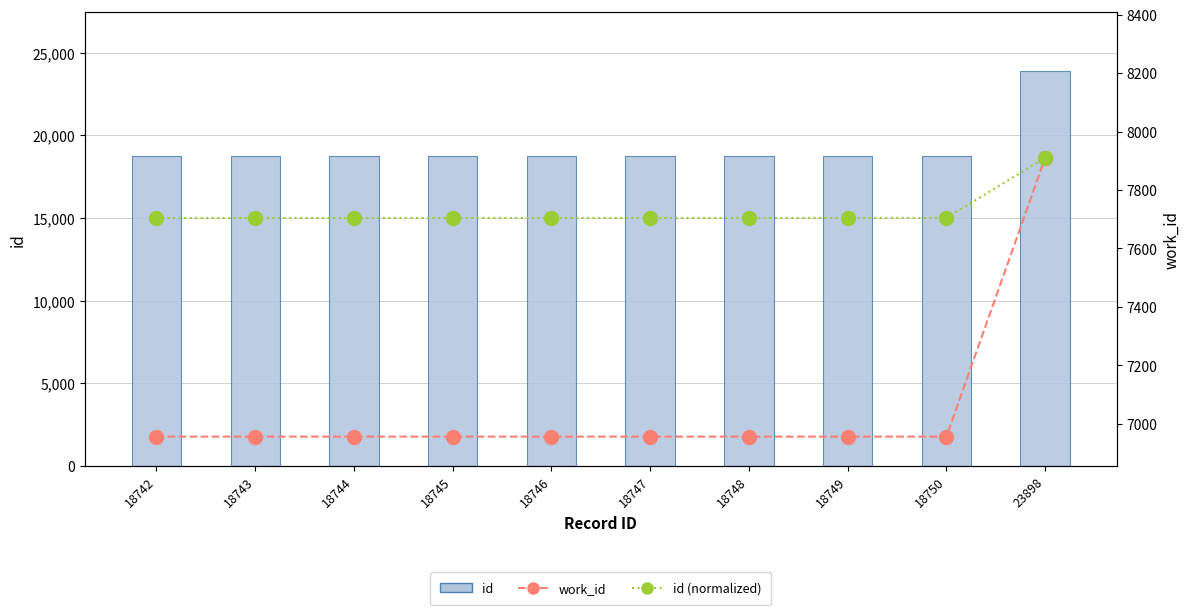

The id (normalized) series shows 13364.1 at 23898. True or false?

False